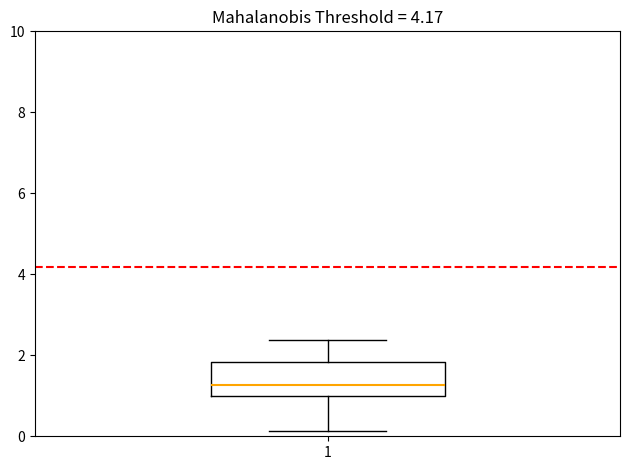

Read this box plot against the y-axis: the position of the median line, the range covered by the box, and the ends of both whiskers. The values are not printed on the chart, so give them approximately, as read against the axis.

median 1.2, box 1.0 to 1.8, whiskers 0.2 to 2.4